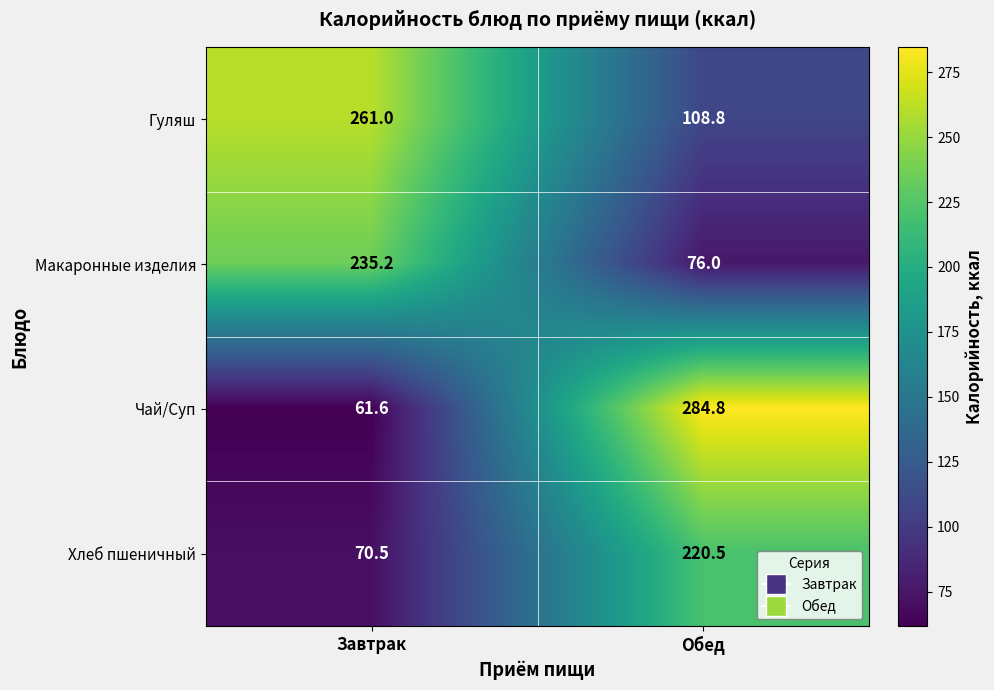

At which category is the sum across all series the highest?

Обед